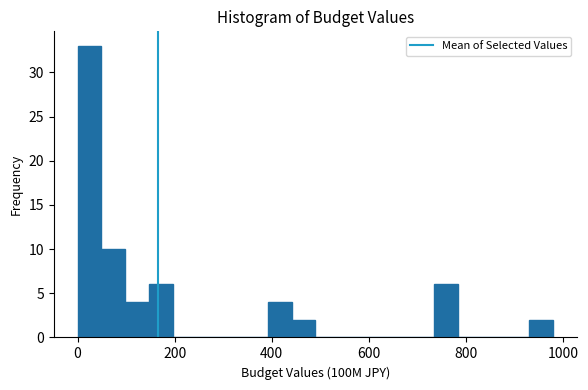

Around what value on the x-axis is the tallest bar? Give the approximate position of its centre, as read against the axis.

20